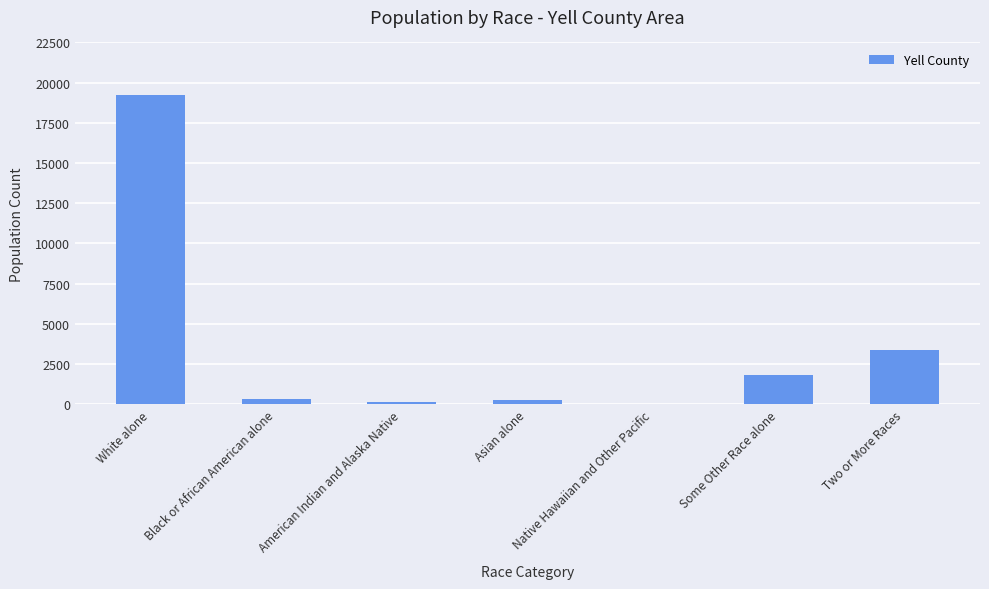

True or false: the data shows 1817 at Some Other Race alone.

True